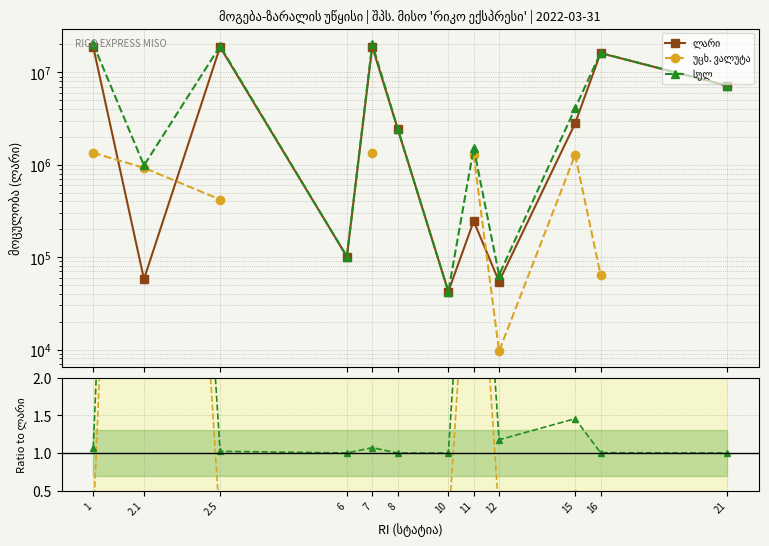

What is the label of the 8th point from the left?

11